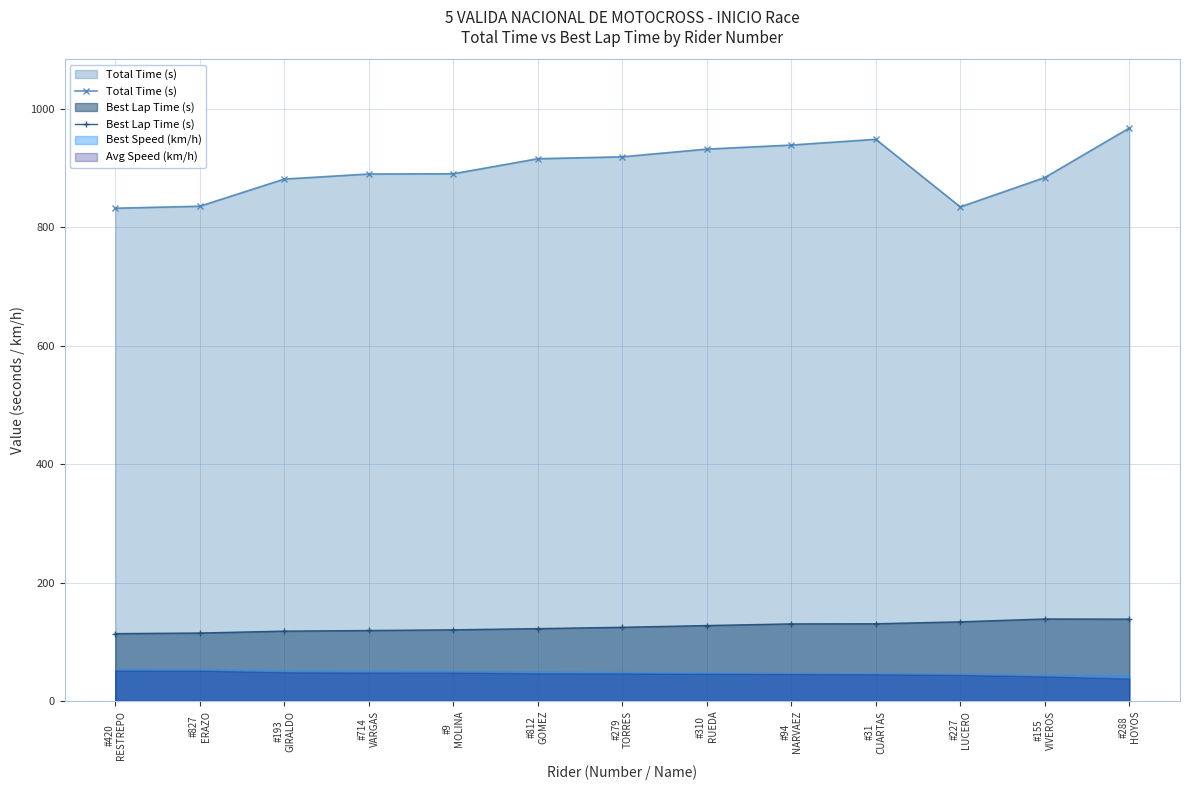

Where does the Total Time (s) series first go above 890?

#714
VARGAS